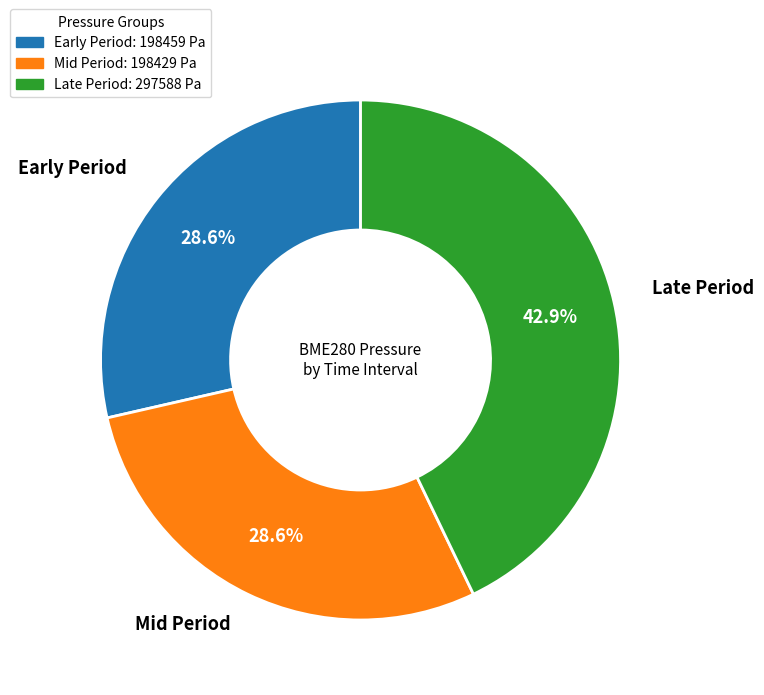

Is there any slice that represents more than half of the pie?

No